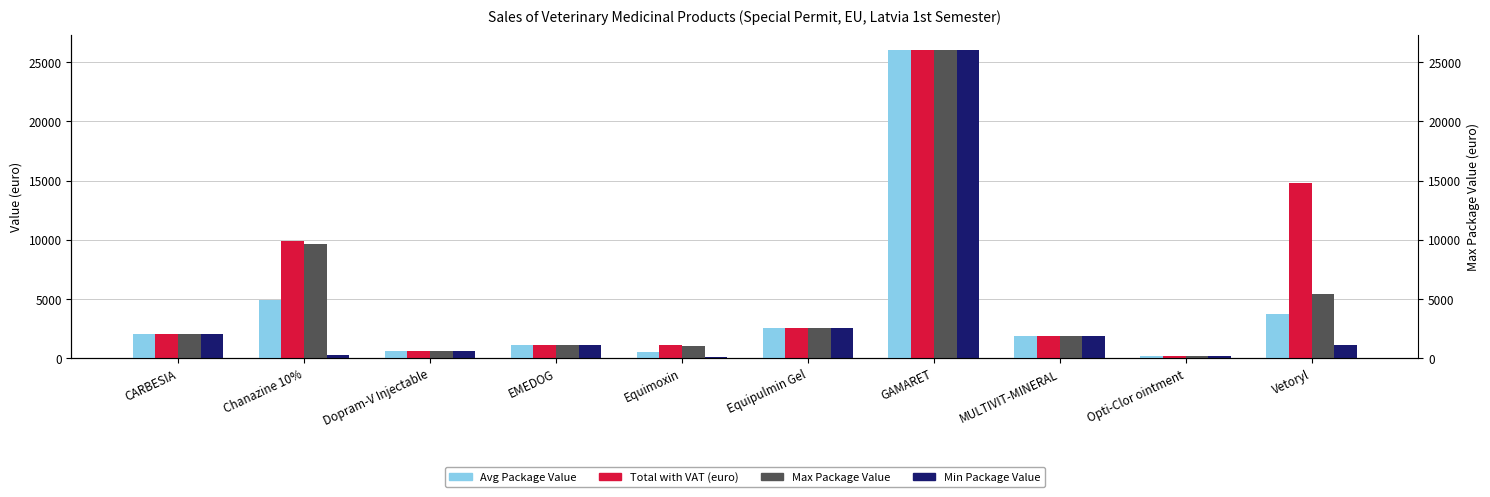

Which series has the largest total across all categories?

Total with VAT (euro)